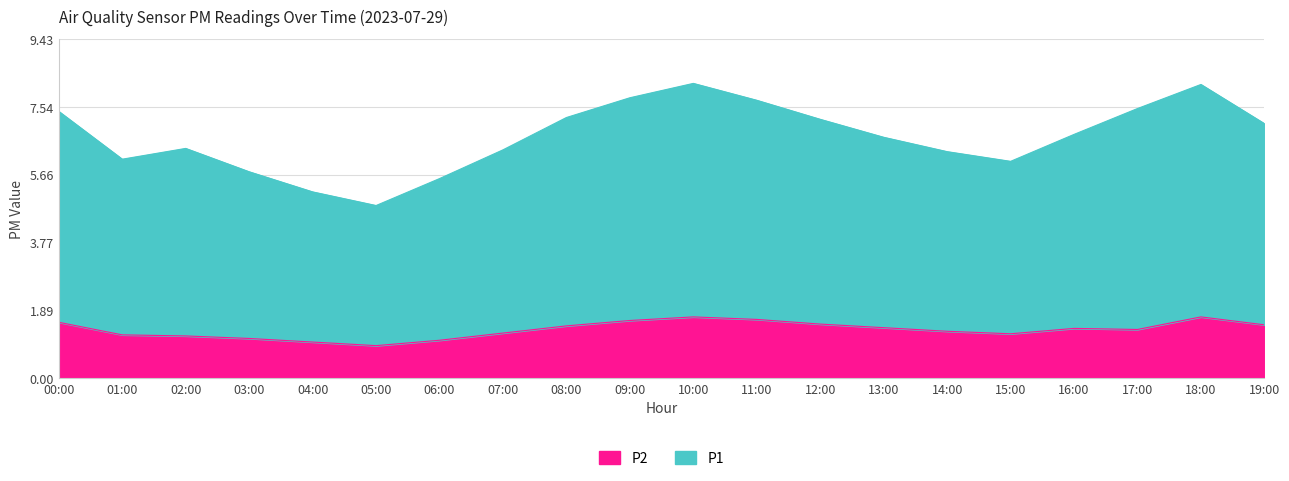

Where does the P1 series first go above 6?

00:00